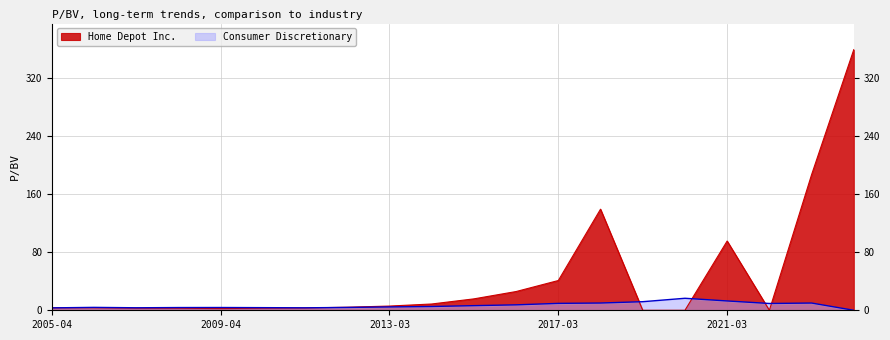

What is the label of the 4th point from the left?

2008-04-03